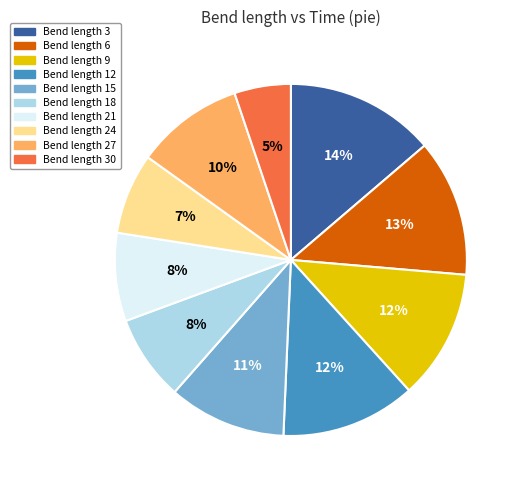

How many segments does this pie chart have?

10